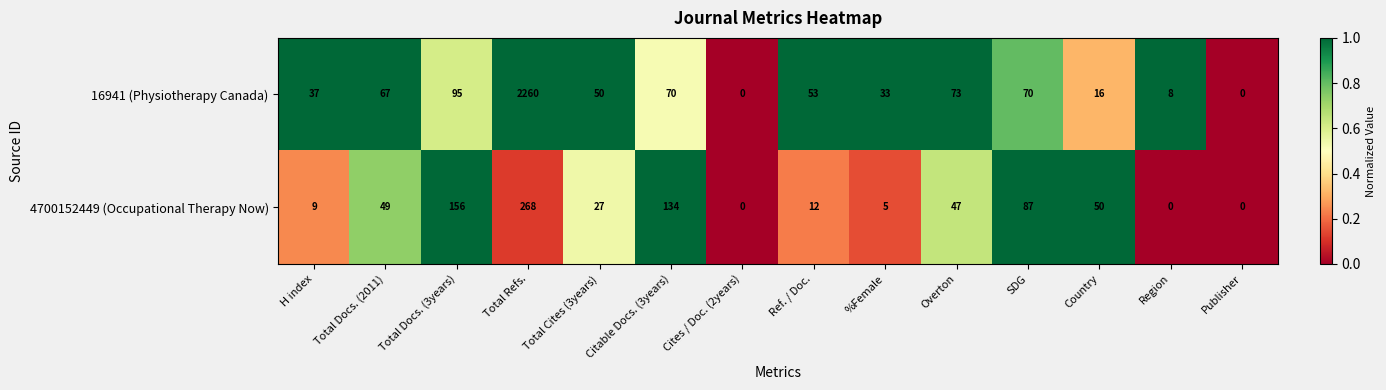

Count the number of data series in this chart.

2